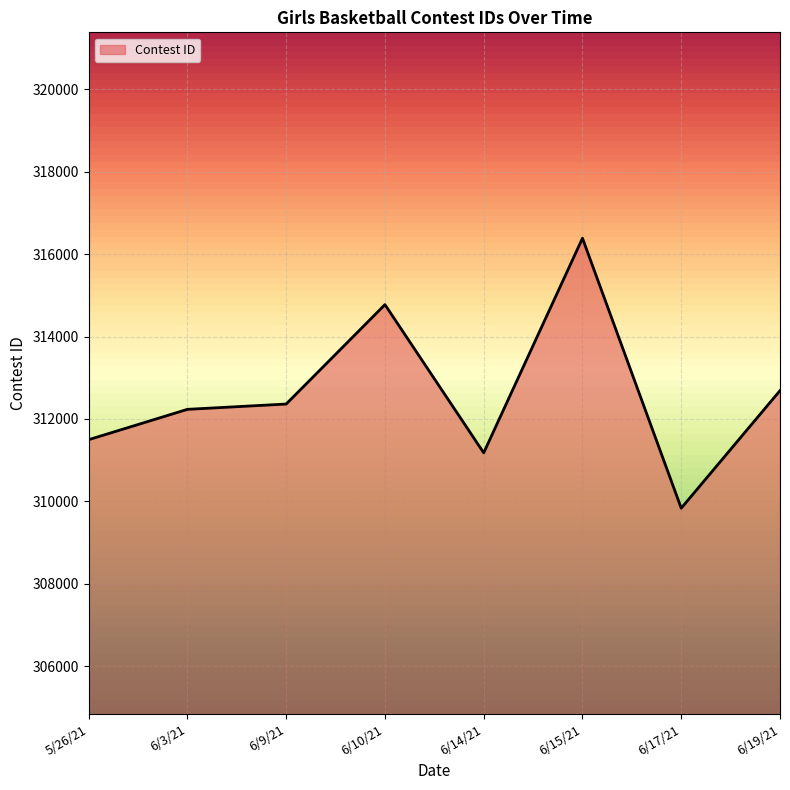

Reading left to right, transcribe all the data shown in this chart.

5/26/21=311496	6/3/21=312233	6/9/21=312362	6/10/21=314776	6/14/21=311177	6/15/21=316388	6/17/21=309833	6/19/21=312688